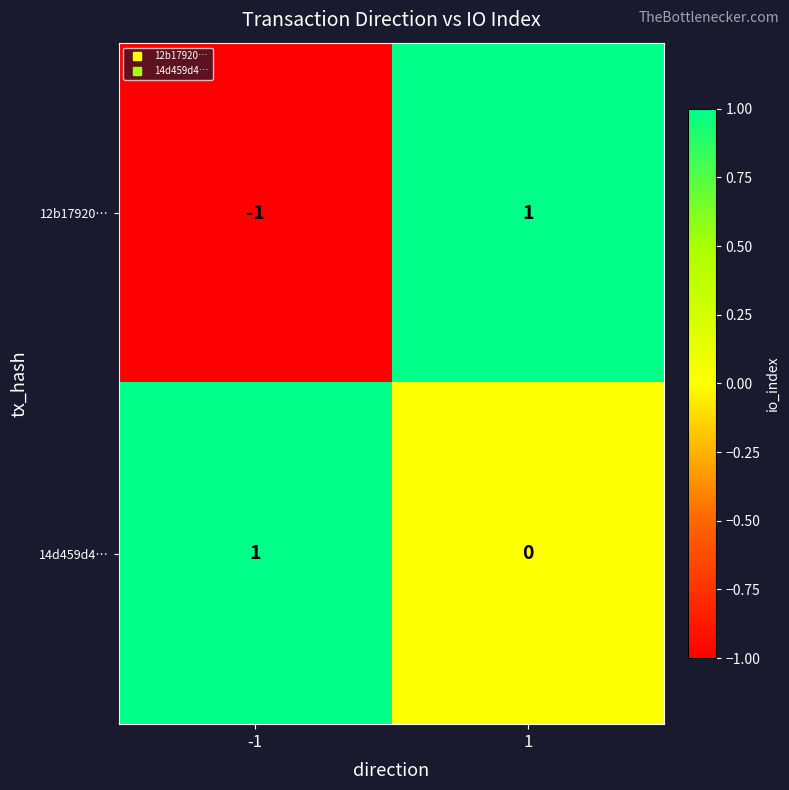

Is it true that 14d459d4… equals 0 at 1?

True